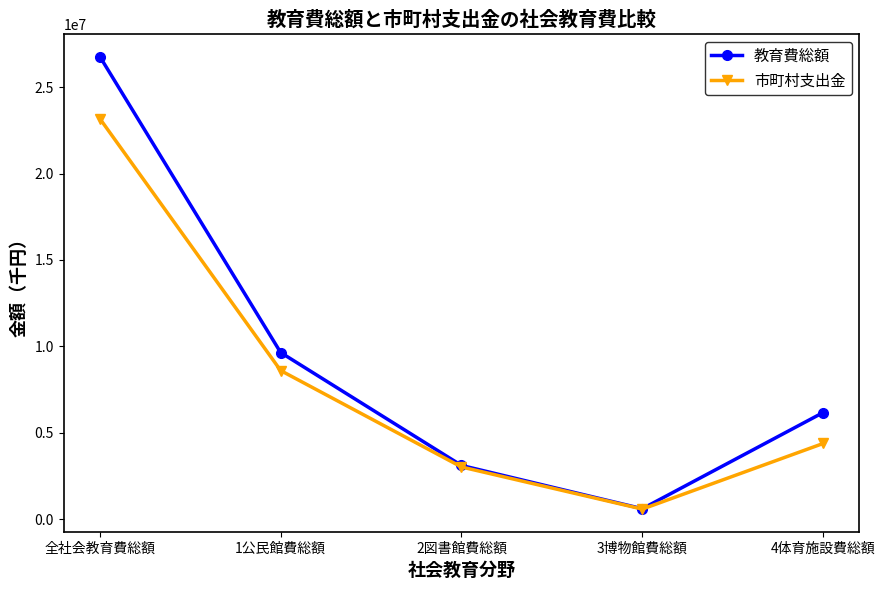

Reading left to right, what are all the values shown in this chart?

教育費総額: 26774386	9646575	3112351	607630	6173818
市町村支出金: 23181749	8603400	3023519	586869	4383754